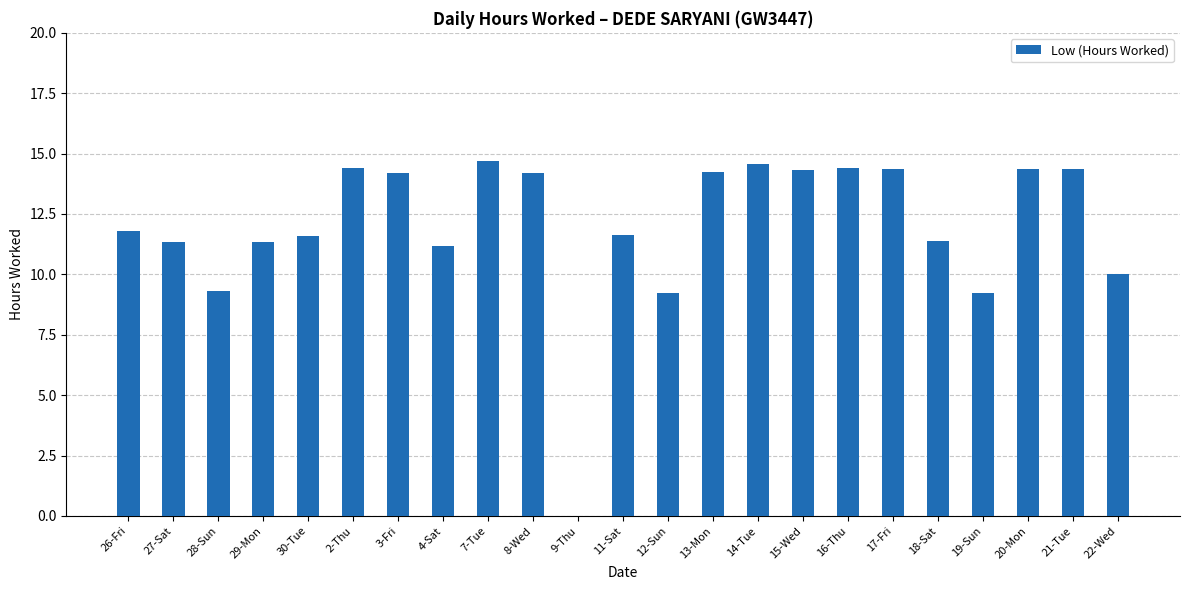

What is the change in value from 29-Mon to 9-Thu?

-11.3